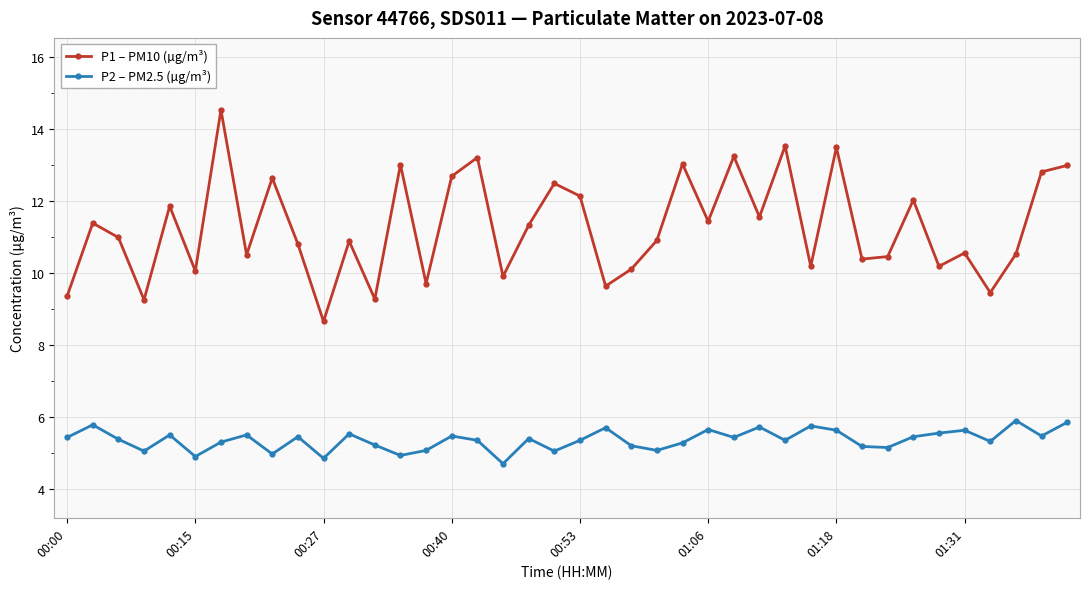

Rank the series by their maximum value, from highest to lowest.

P1 – PM10 (µg/m³), P2 – PM2.5 (µg/m³)